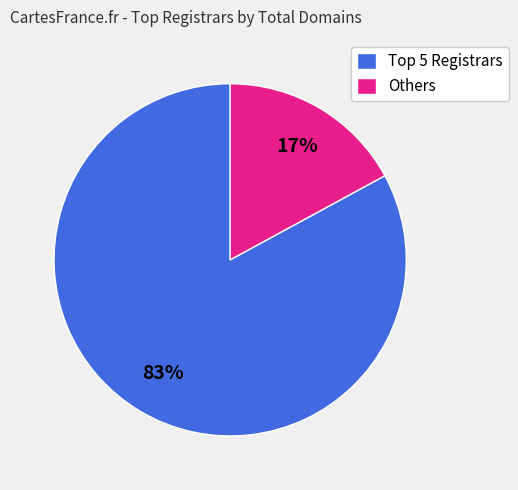

To the nearest percent, what portion does Others represent?

17%